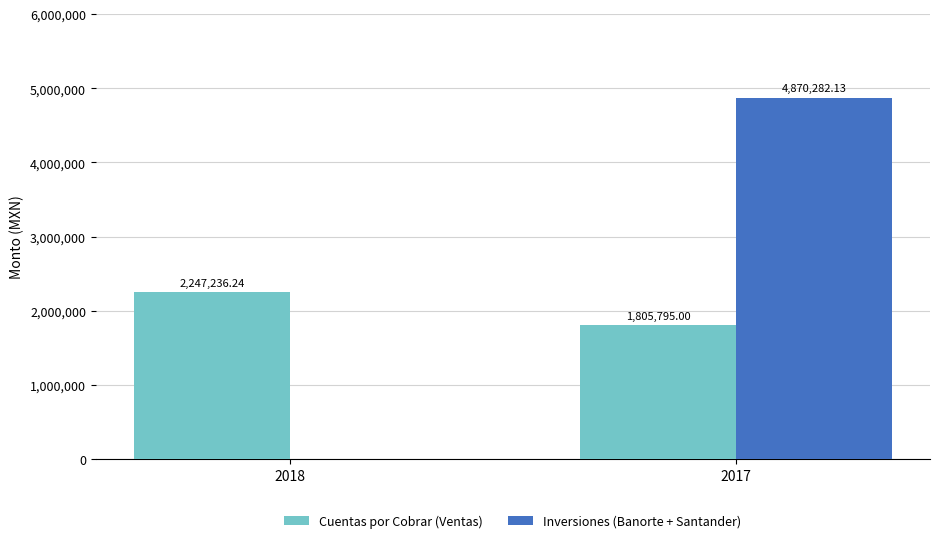

Which series has the largest range (max minus min)?

Inversiones (Banorte + Santander)